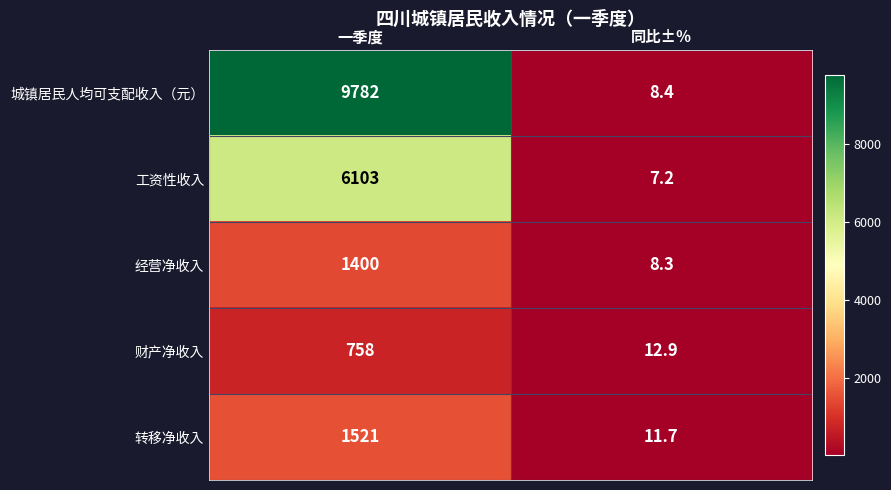

The 财产净收入 series shows 1266.8 at 一季度. True or false?

False